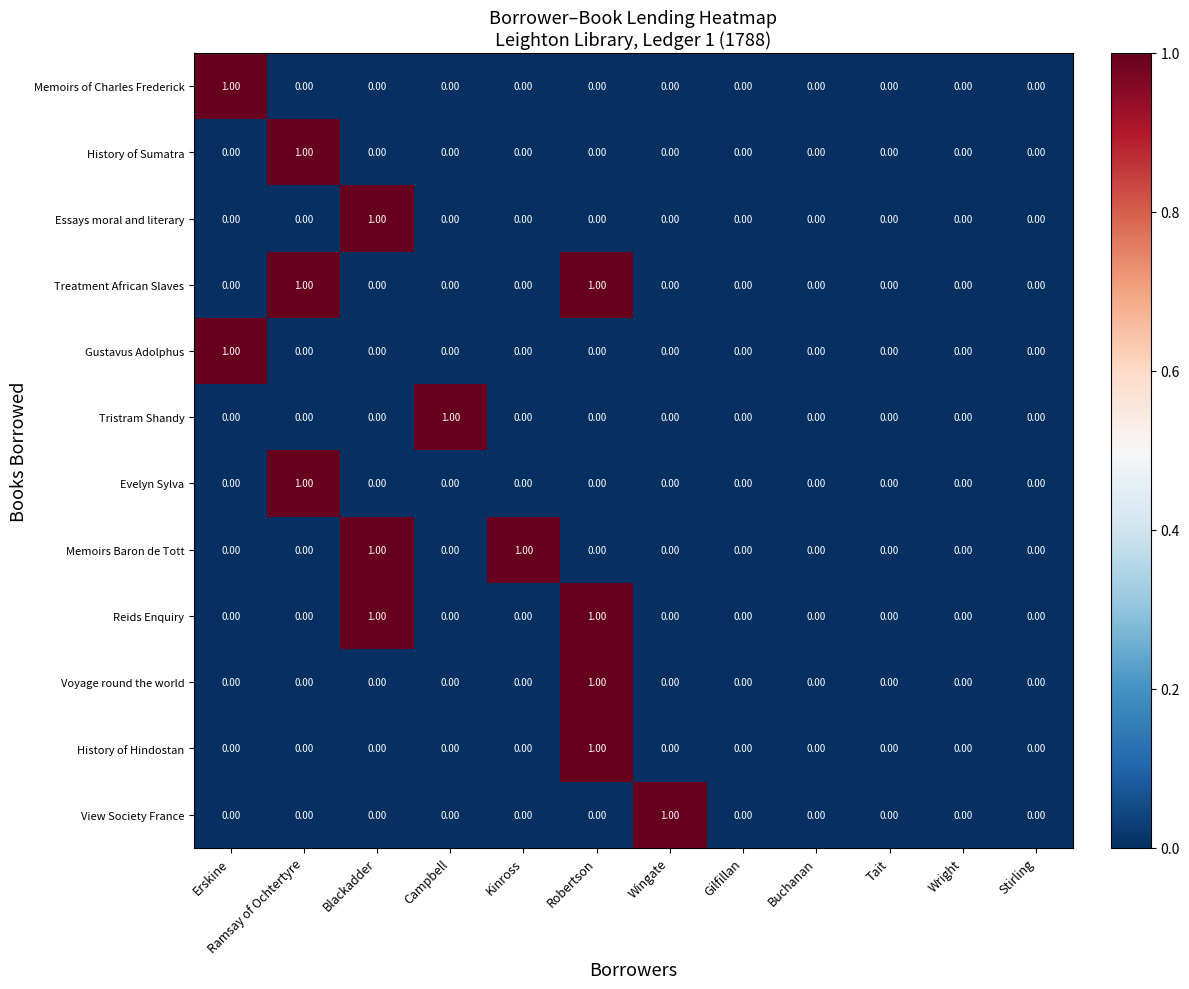

What is the total value across all series at Blackadder?

3